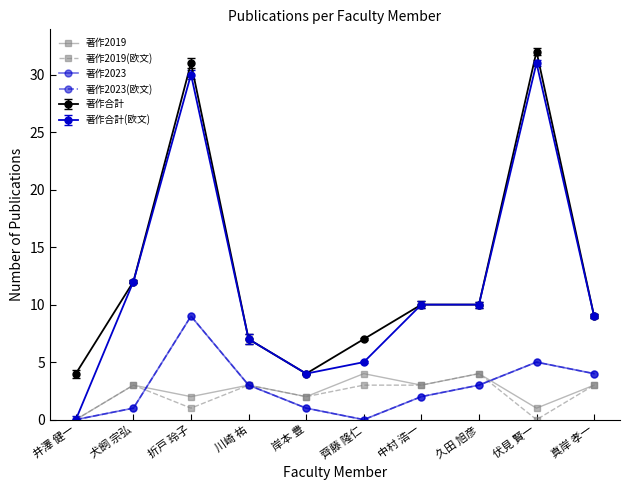

What is the label of the 6th point from the right?

岸本 豊